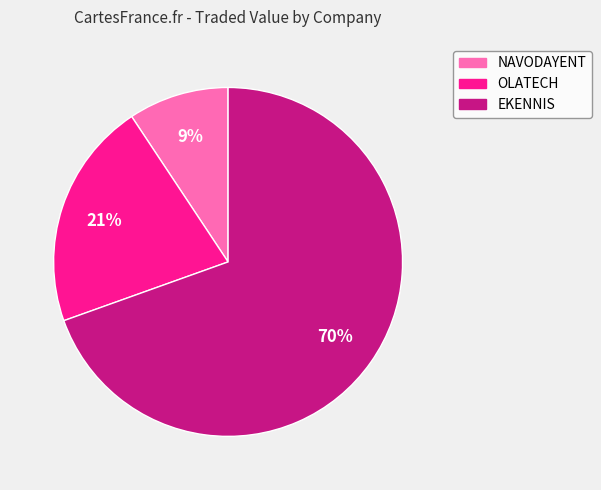

Does any single category account for the majority?

Yes